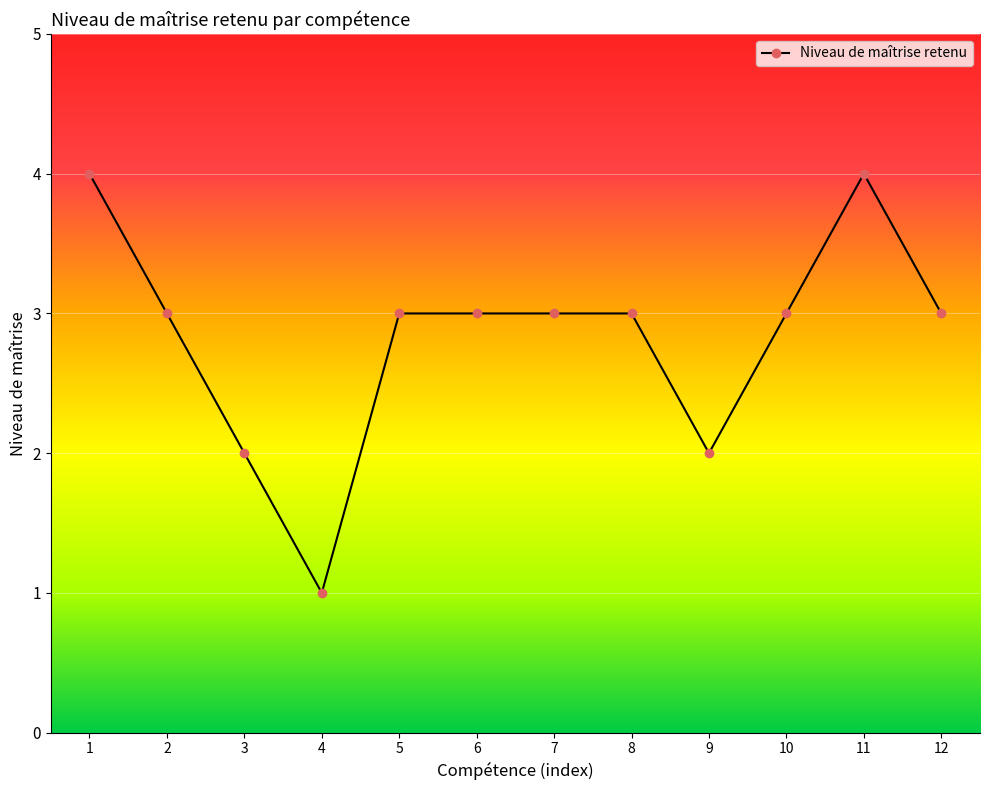

Which category has the lowest value across all series?

4